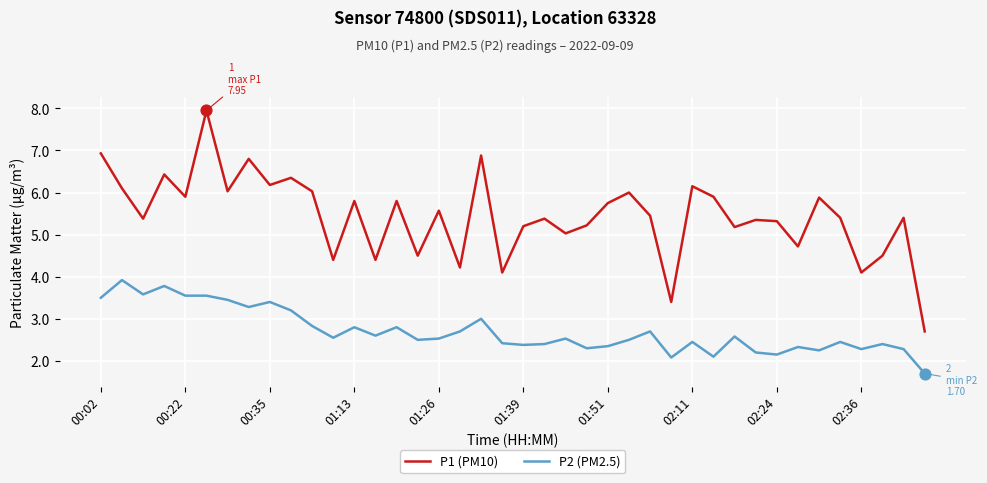

True or false: P1 (PM10) and P2 (PM2.5) intersect in this chart.

False